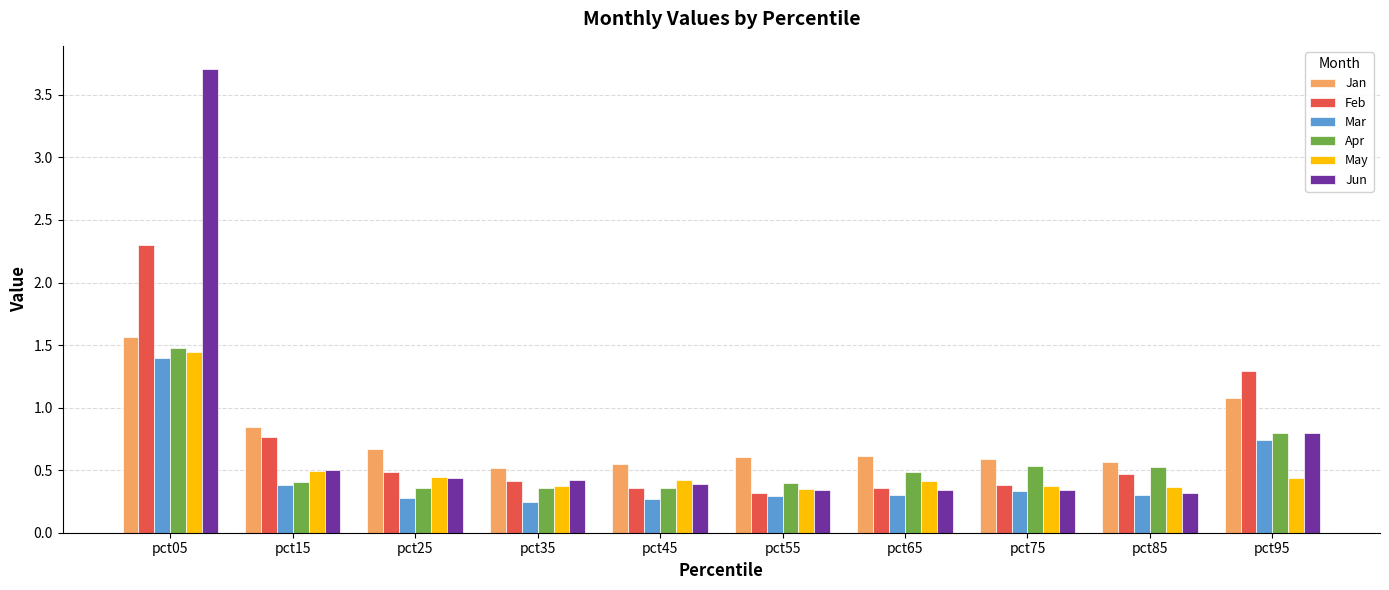

What is the sum of all Apr values?

5.7